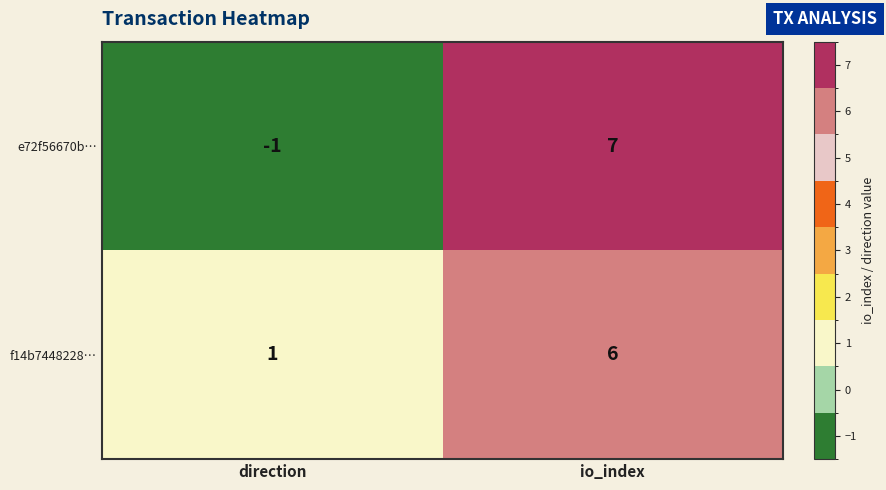

Where is f14b7448228… nearest to the value 3?

direction